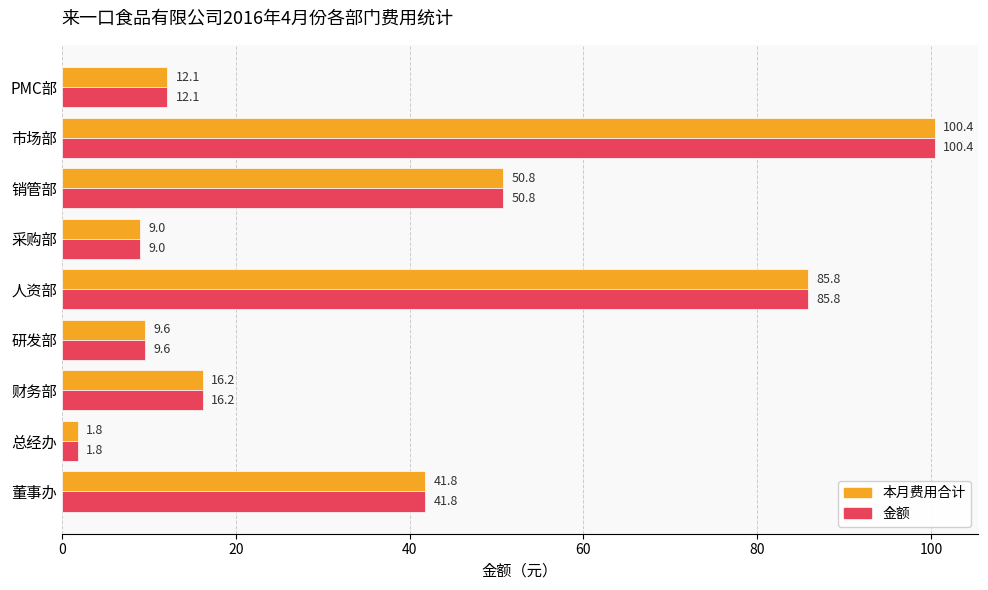

Is it true that 本月费用合计 equals 20.0 at 董事办?

False